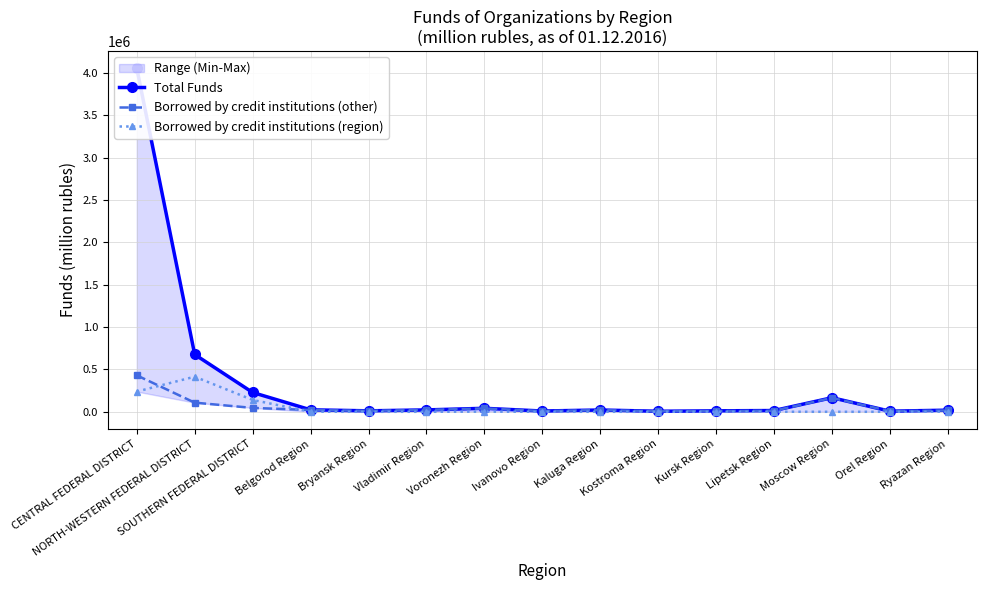

How many data points in Borrowed by credit institutions (region) are above 215?

7